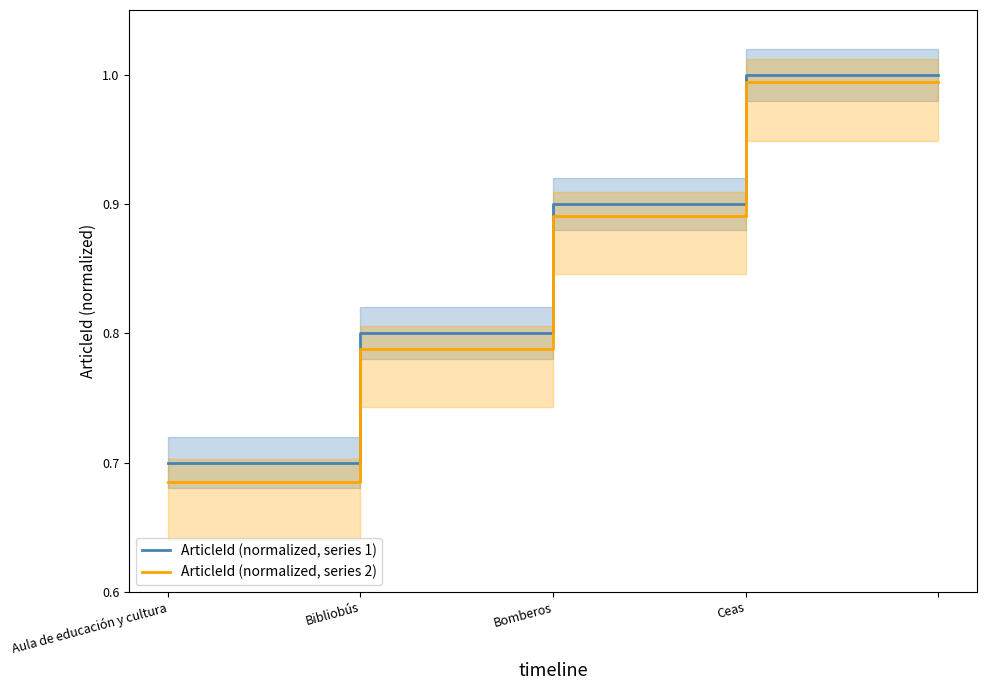

Is it true that ArticleId (normalized, series 2) equals 0.2 at Aula de educación y cultura?

False